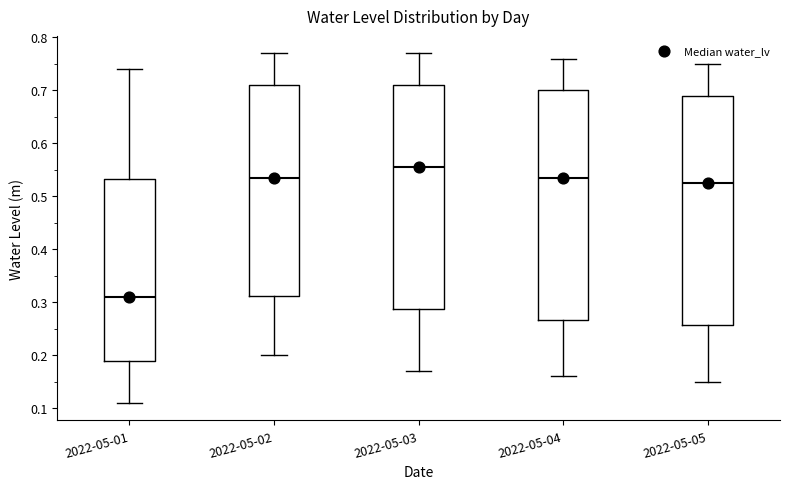

Reading left to right, read every box against the y-axis: the position of its median line, the range the box covers, and the ends of its whiskers. The values are not printed on the chart, so give them approximately, as read against the axis.

2022-05-01: median 0.31, box 0.19 to 0.53, whiskers 0.11 to 0.74
2022-05-02: median 0.54, box 0.31 to 0.71, whiskers 0.20 to 0.77
2022-05-03: median 0.56, box 0.29 to 0.71, whiskers 0.17 to 0.77
2022-05-04: median 0.54, box 0.27 to 0.70, whiskers 0.16 to 0.76
2022-05-05: median 0.53, box 0.26 to 0.69, whiskers 0.15 to 0.75